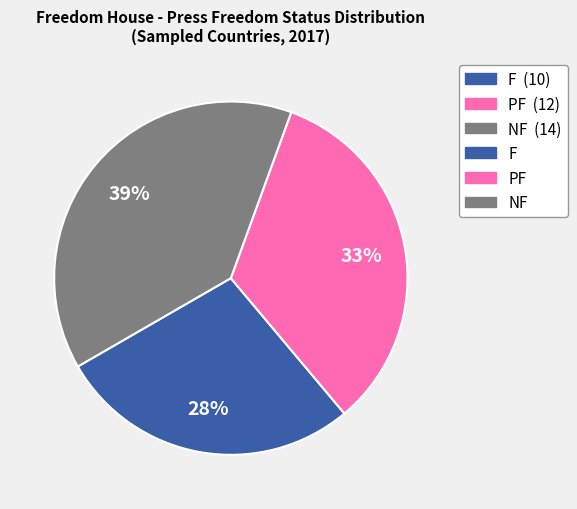

Does any single category account for the majority?

No